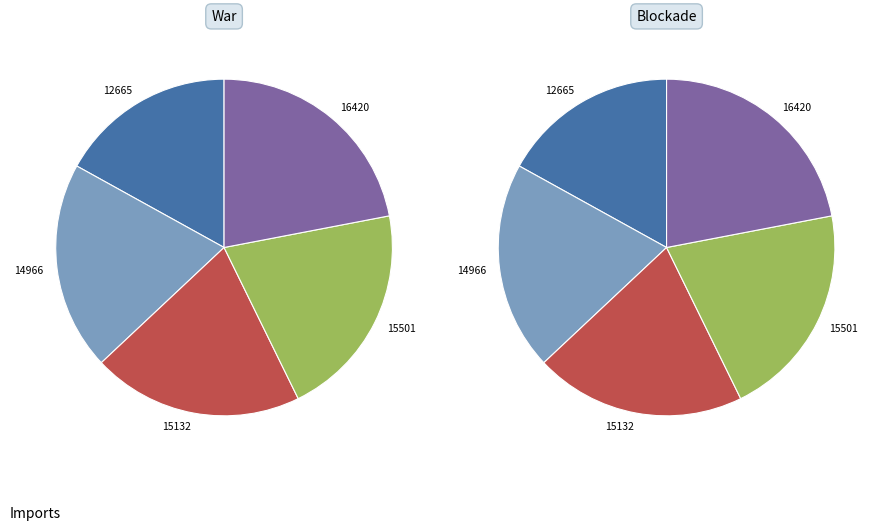

Count the number of slices in the pie.

5